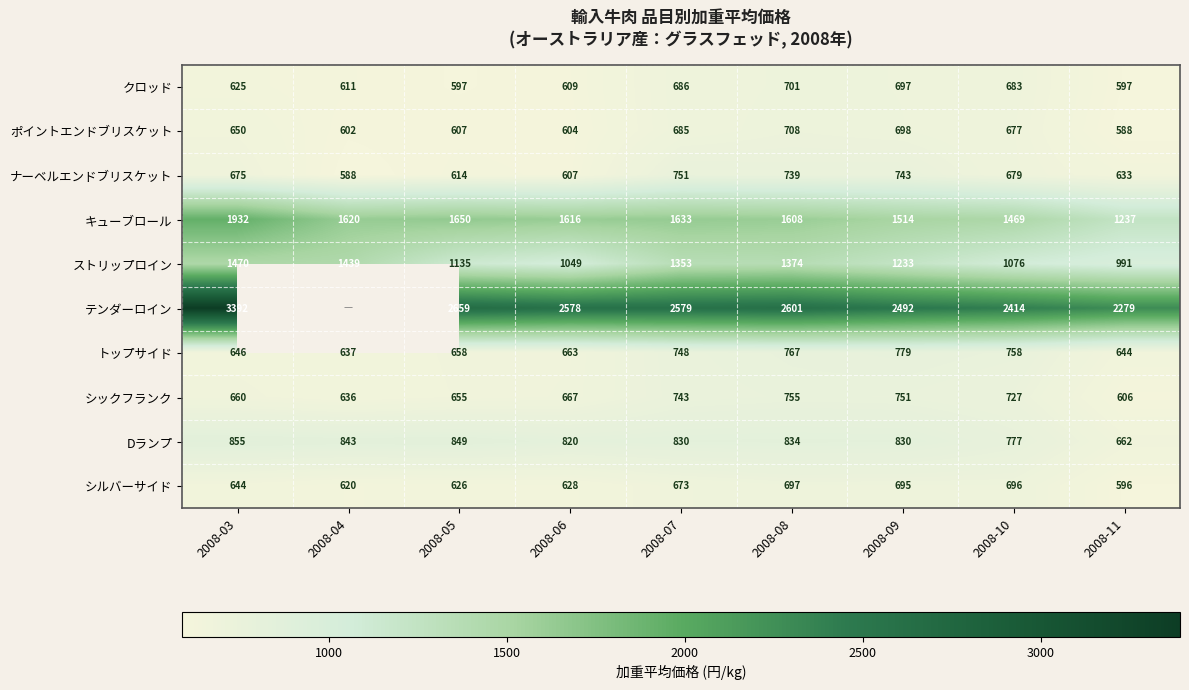

At how many categories does at least one series exceed 788?

9